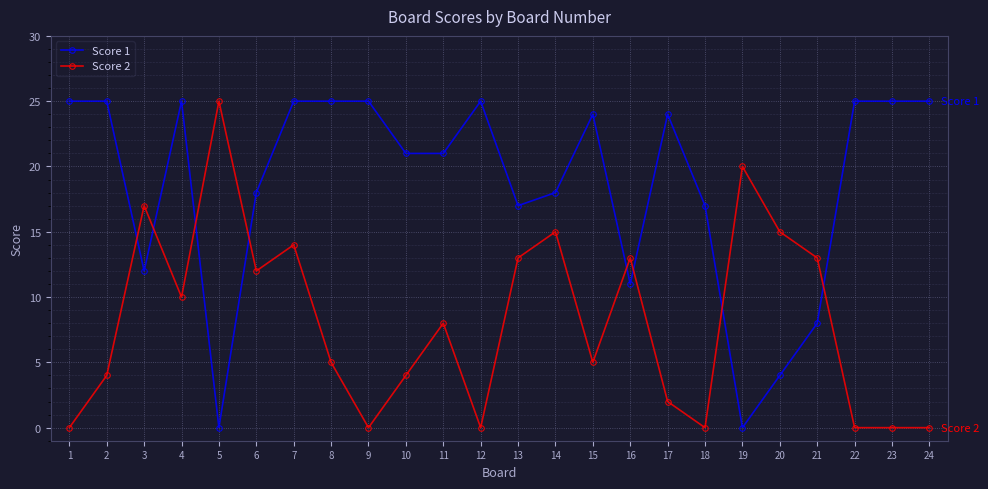

Between which two adjacent categories do Score 2 and Score 1 first intersect?

2 and 3